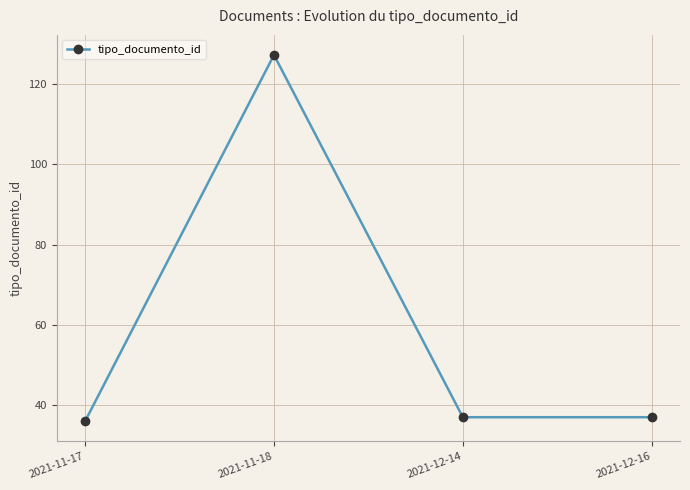

What is the label of the 4th point from the left?

2021-12-16